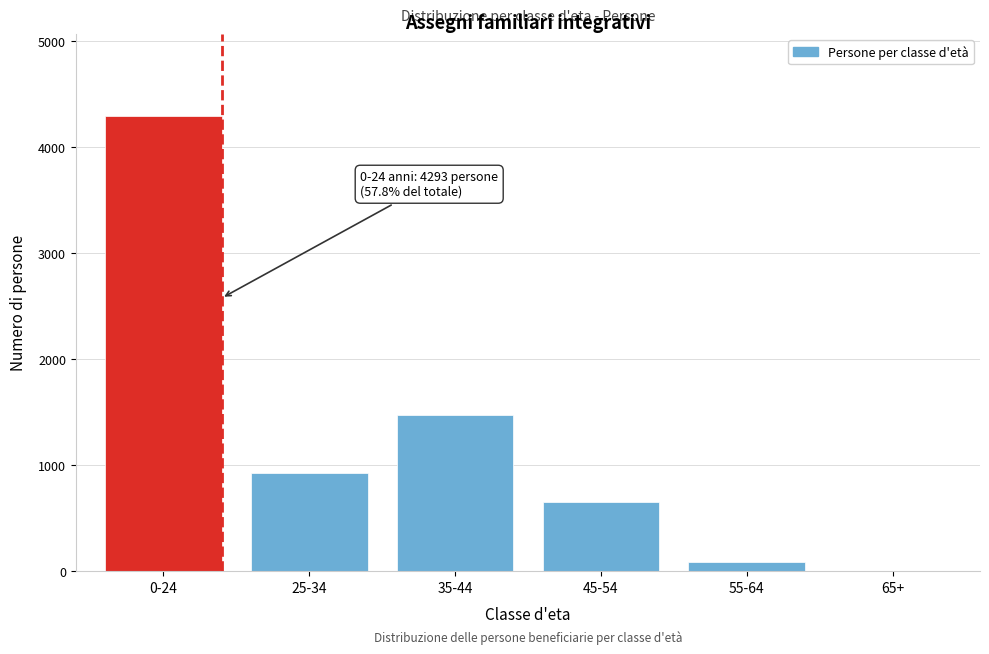

Reading right to left, list all the values displayed in this chart.

65+=2	55-64=84	45-54=652	35-44=1473	25-34=929	0-24=4293